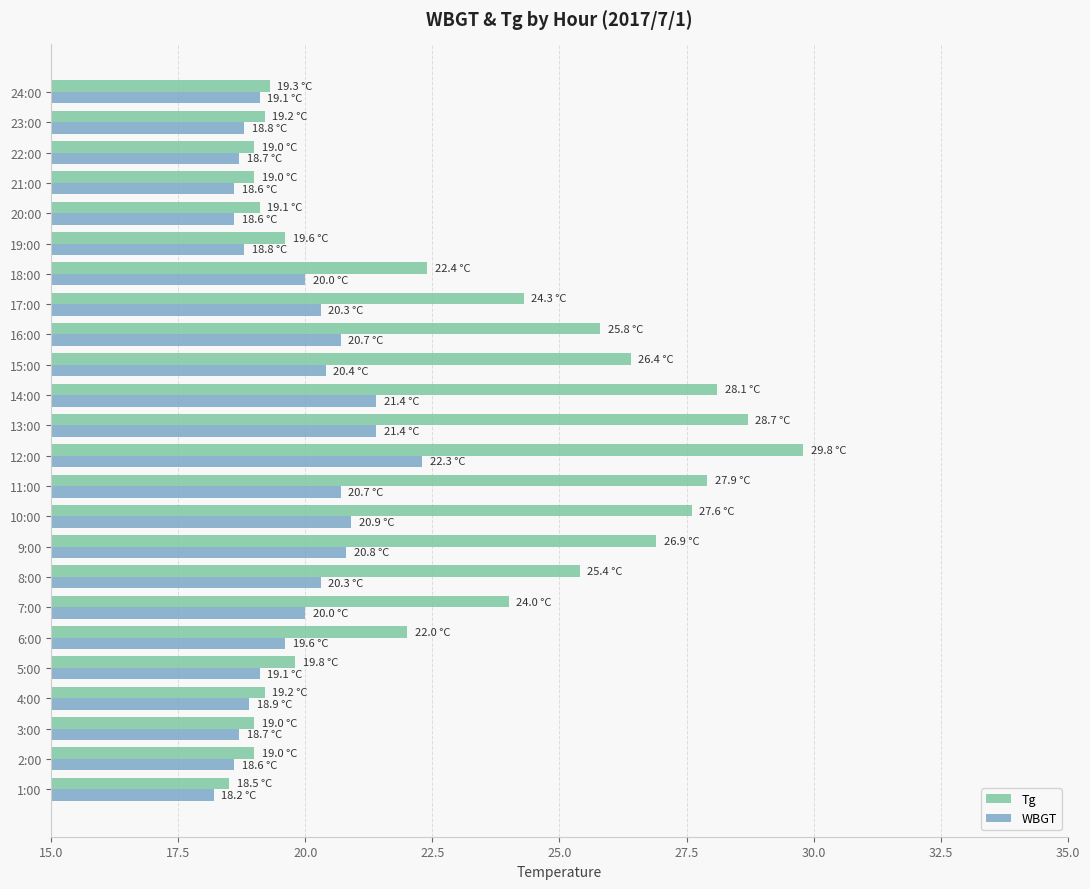

What is the difference between the maximum and minimum values in the WBGT series?

4.1